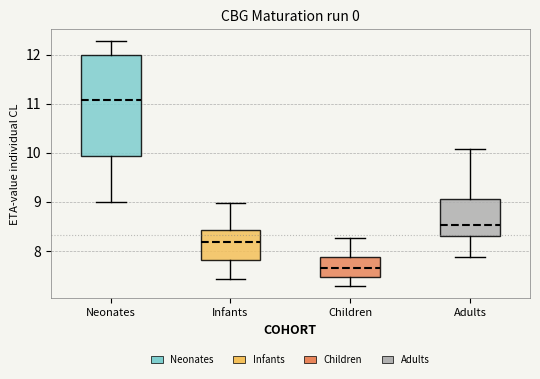

Which box's median line is the lowest?

Children